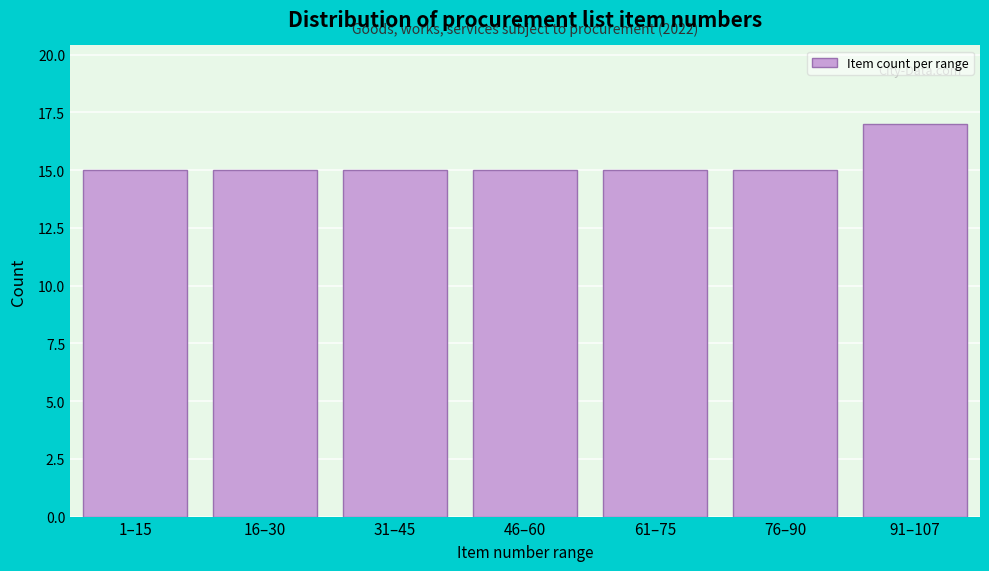

Reading left to right, transcribe all the data shown in this chart.

1–15=15	16–30=15	31–45=15	46–60=15	61–75=15	76–90=15	91–107=17